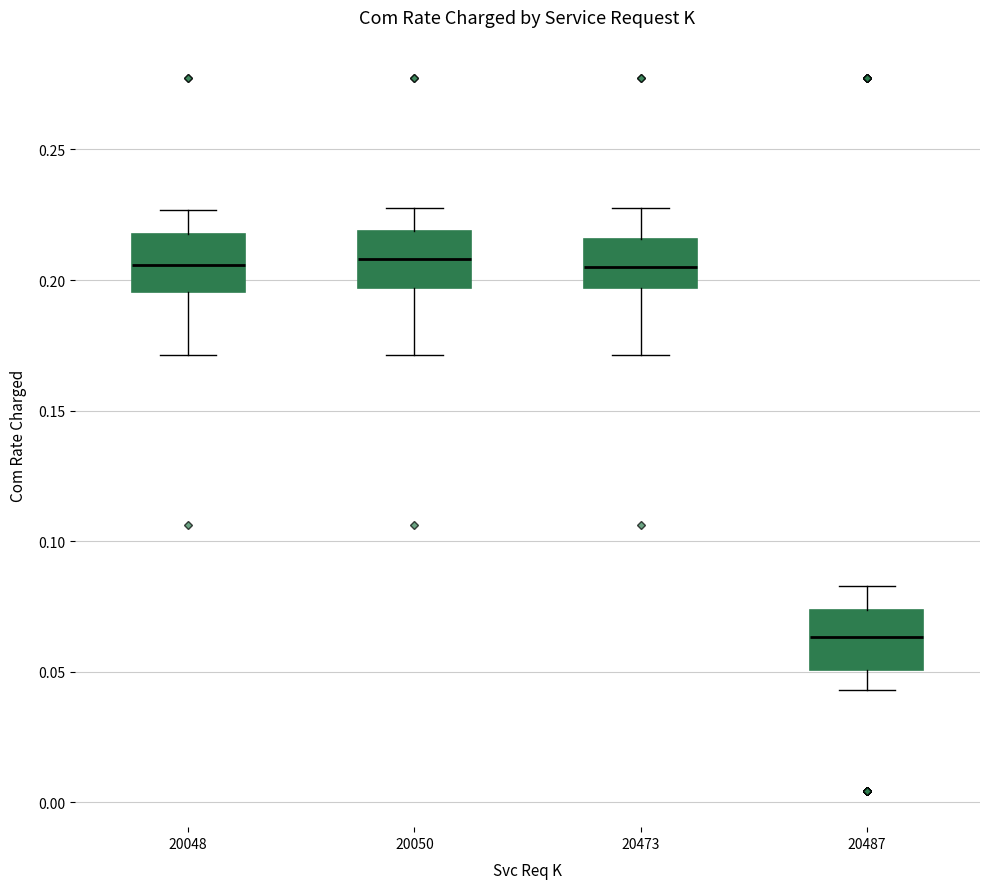

Where does the upper whisker of the box at x = 20050 end on the y-axis? The values are not printed on the chart, so give them approximately, as read against the axis.

0.225